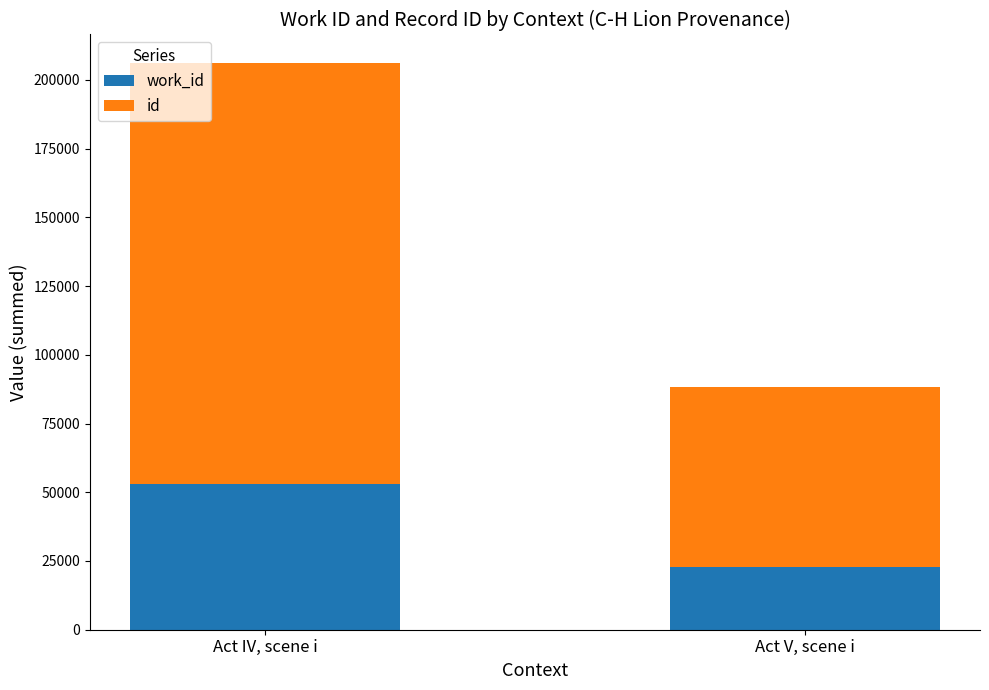

What is the total value across all series at Act IV, scene i?

206192